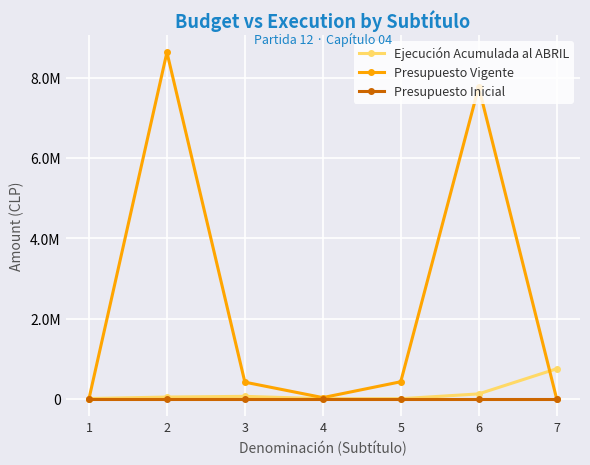

After their last crossing, which series has the higher values: Ejecución Acumulada al ABRIL or Presupuesto Vigente?

Ejecución Acumulada al ABRIL